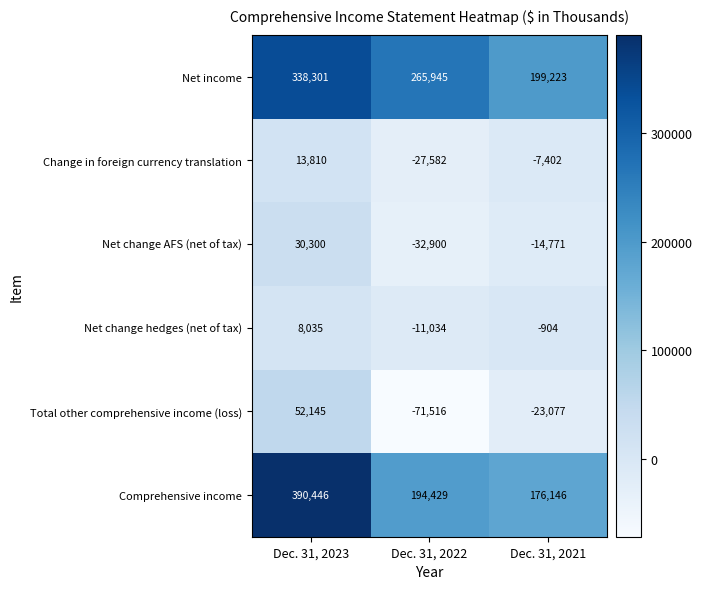

What is the sum of all Net income values?

803469